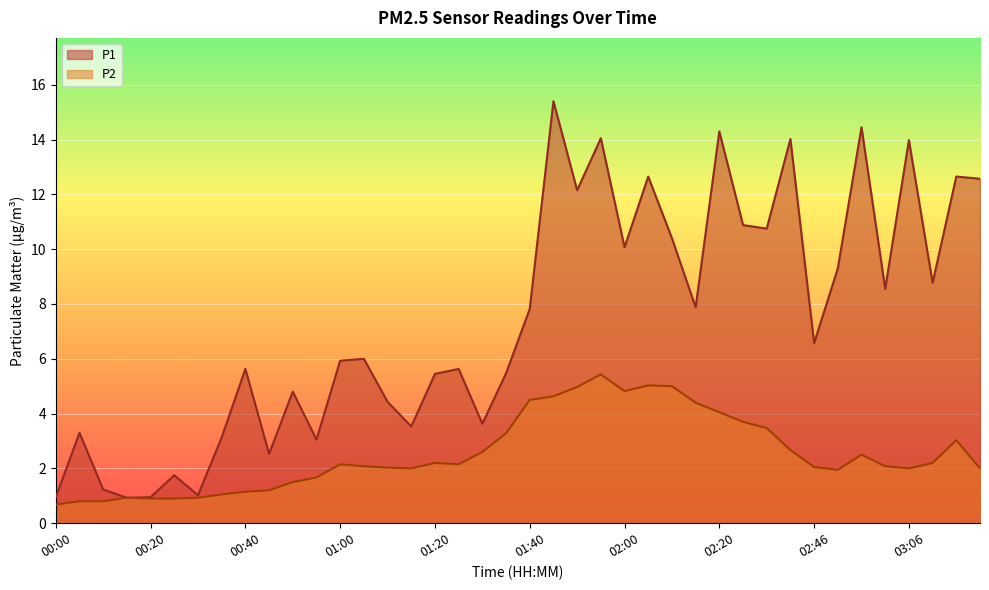

Does the chart display data point markers on the line(s)?

No